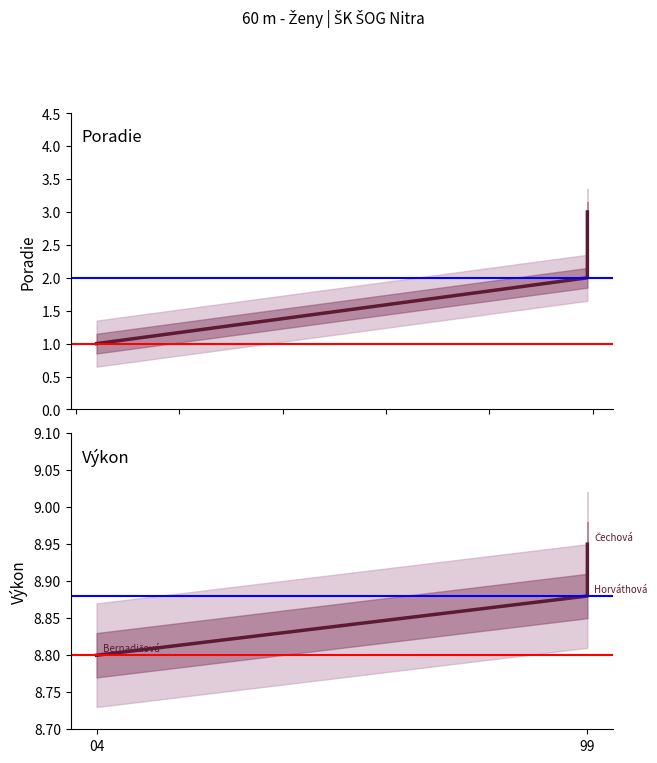

Reading right to left, extract all data points from this chart.

Poradie: 3.0	2.0	1.0
Výkon: 8.9	8.9	8.8